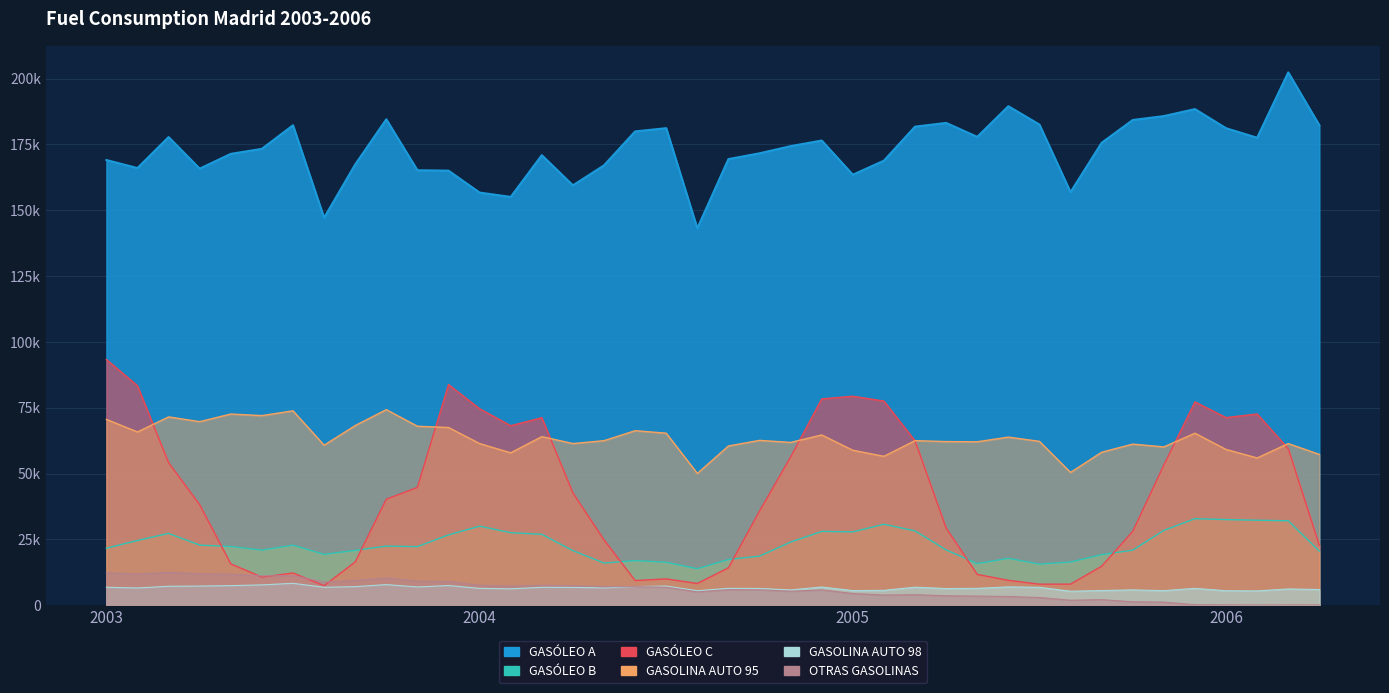

List the labels in order of GASÓLEO C value, smallest first.

8/2003, 7/2005, 8/2005, 8/2004, 6/2004, 6/2005, 7/2004, 6/2003, 5/2005, 7/2003, 9/2004, 9/2005, 5/2003, 9/2003, 4/2006, 5/2004, 10/2005, 4/2005, 10/2004, 4/2003, 10/2003, 4/2004, 11/2003, 11/2005, 3/2003, 11/2004, 3/2006, 3/2005, 2/2004, 3/2004, 1/2006, 2/2006, 1/2004, 12/2005, 2/2005, 12/2004, 1/2005, 2/2003, 12/2003, 1/2003